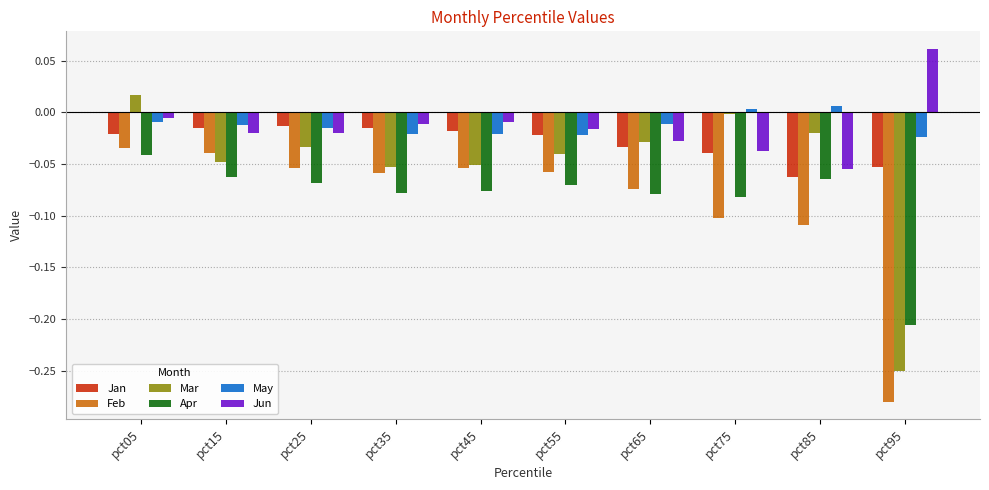

Rank the series by their maximum value, from lowest to highest.

Apr, Feb, Jan, May, Mar, Jun